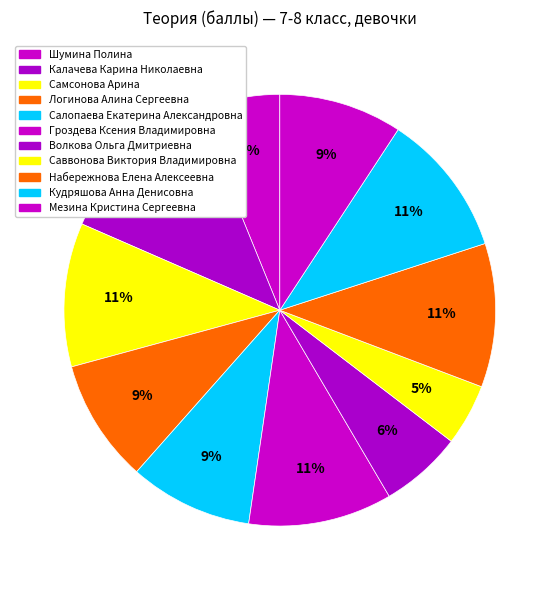

Rank the categories by value from lowest to highest.

Саввонова Виктория Владимировна, Шумина Полина, Волкова Ольга Дмитриевна, Логинова Алина Сергеевна, Салопаева Екатерина Александровна, Мезина Кристина Сергеевна, Самсонова Арина, Гроздева Ксения Владимировна, Набережнова Елена Алексеевна, Кудряшова Анна Денисовна, Калачева Карина Николаевна